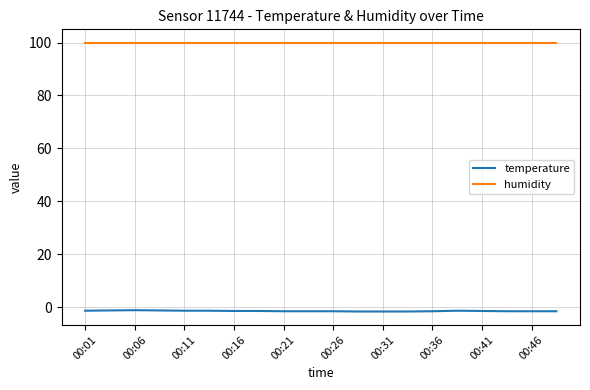

What is the maximum value shown in the chart?

99.9